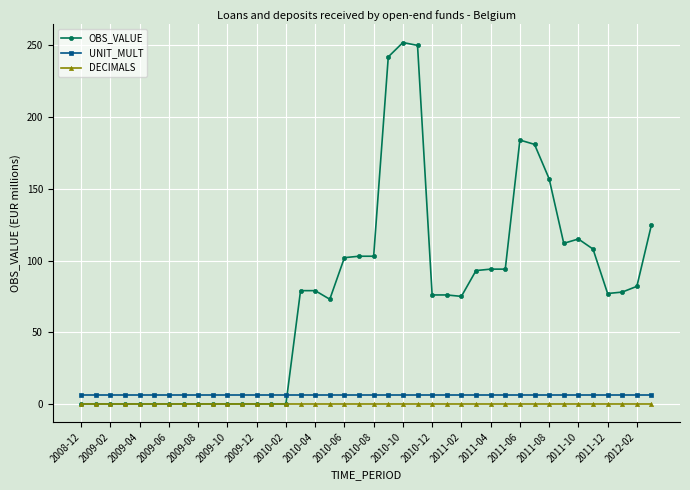

True or false: OBS_VALUE has more than 1 interior local peaks.

True